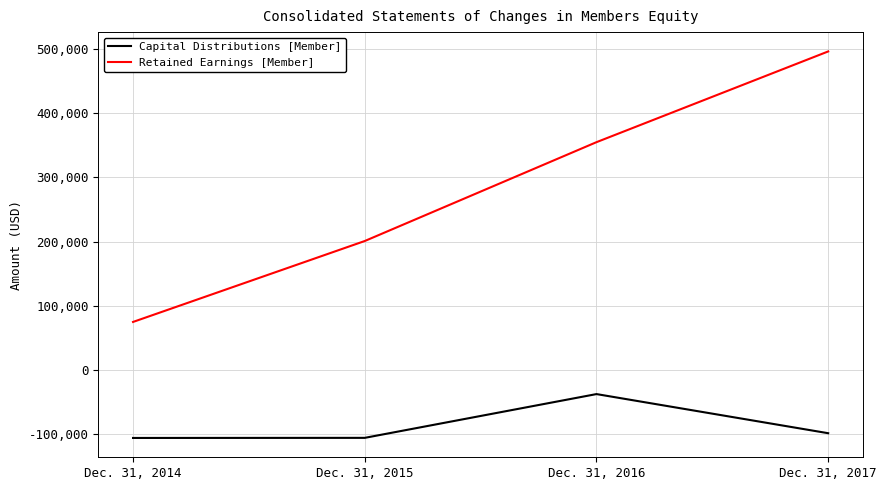

Rank the series by their maximum value, from lowest to highest.

Capital Distributions [Member], Retained Earnings [Member]